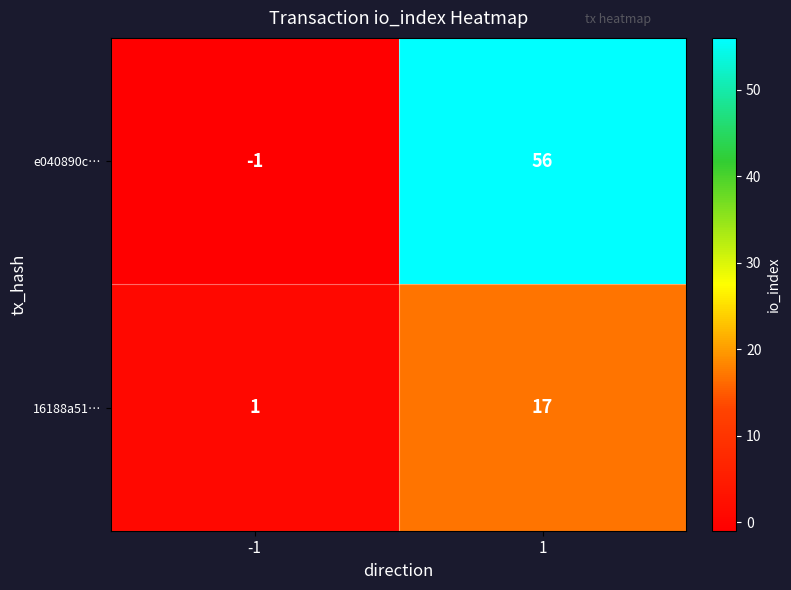

Between -1 and 1, which series saw the biggest shift?

e040890c…